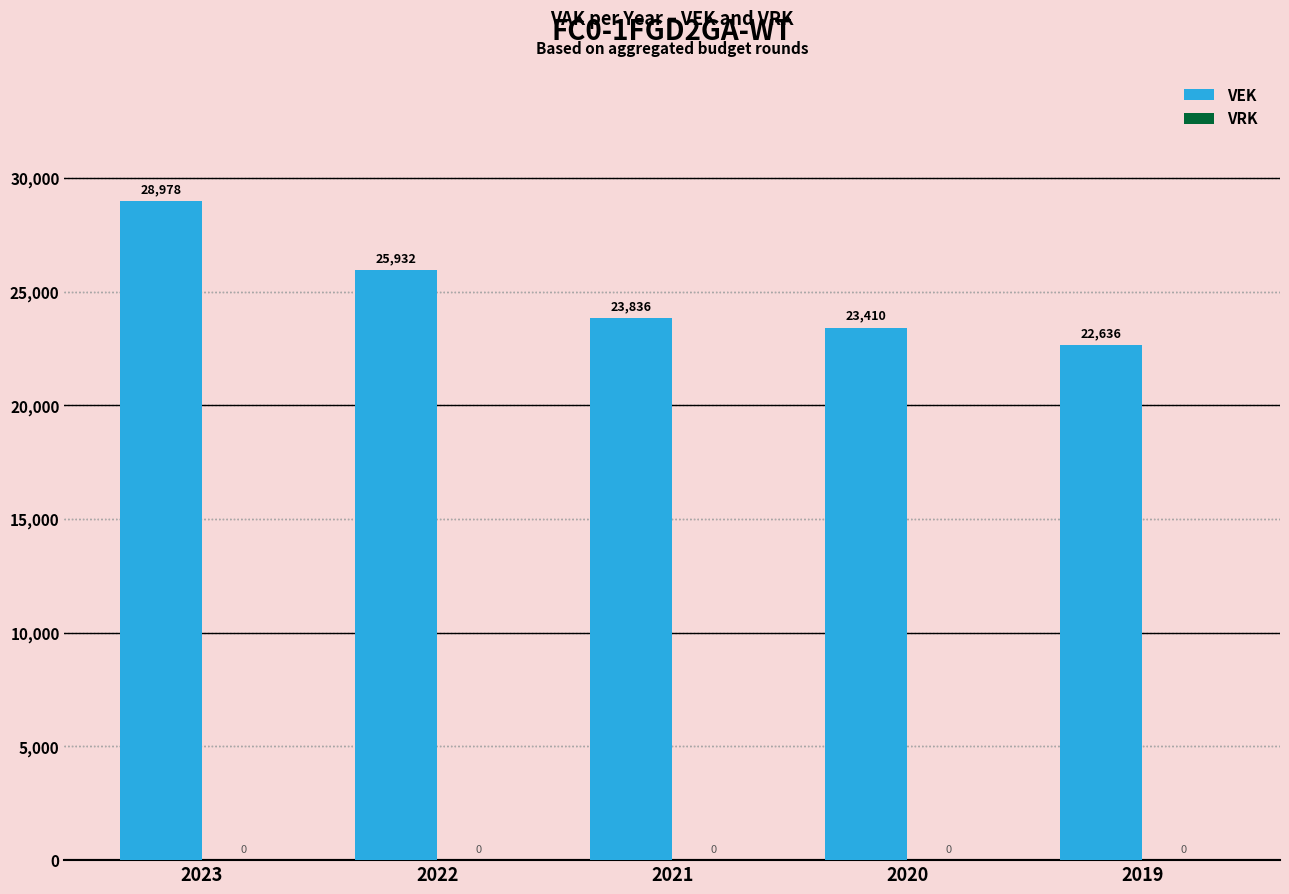

Are the bars grouped side by side (vs. stacked)?

No